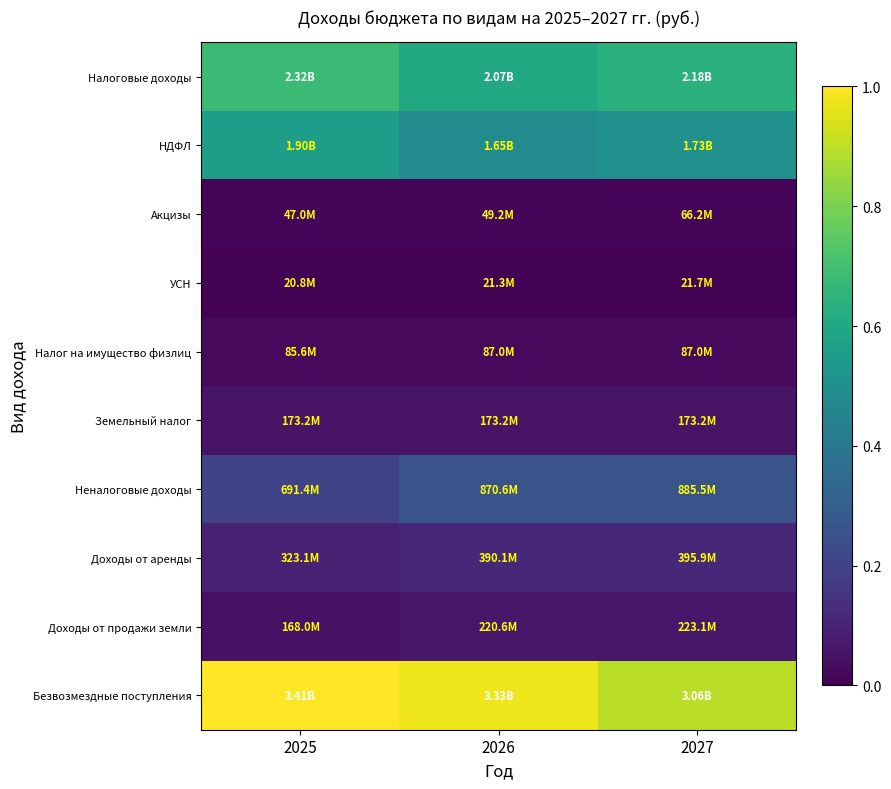

At how many categories does at least one series exceed 0?

3